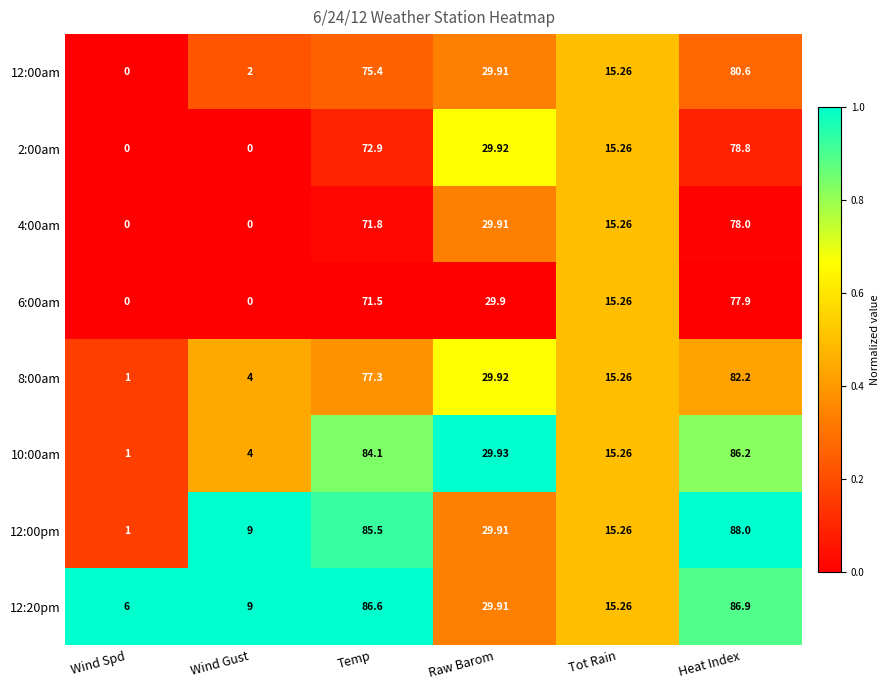

Which category has the lowest value in the 8:00am series?

Wind Spd